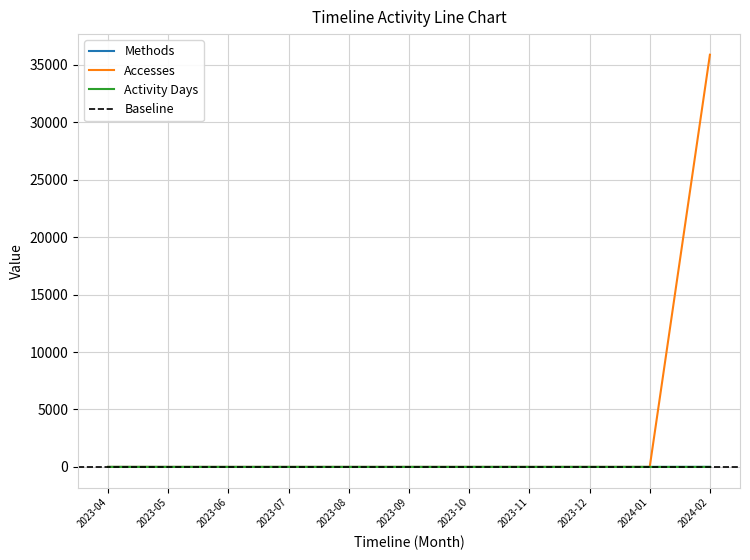

What are all the series names shown in the legend?

Methods, Accesses, Activity Days